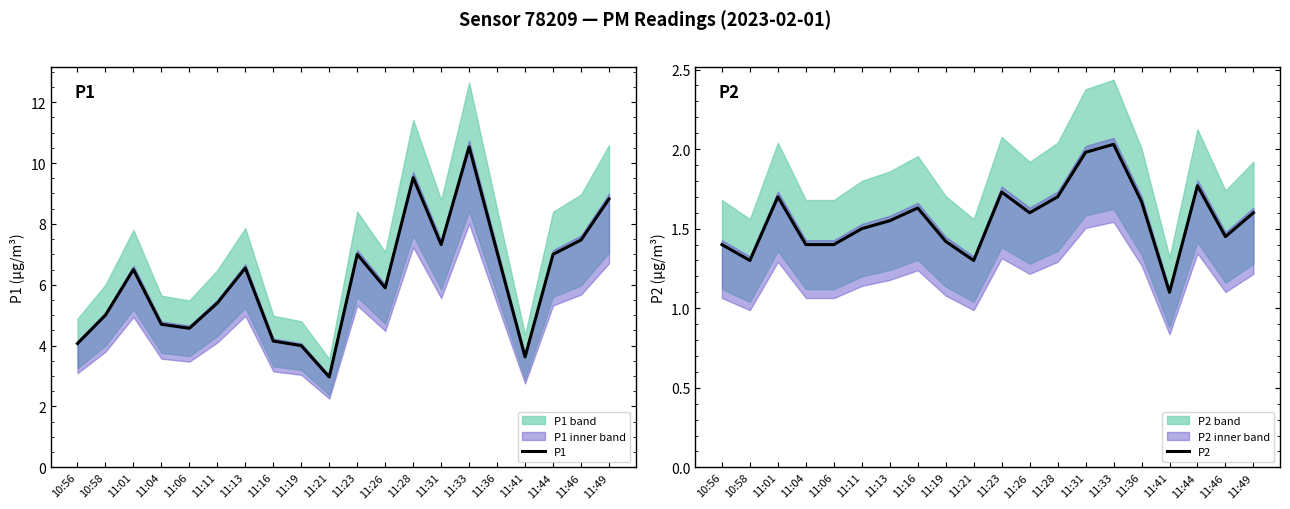

True or false: P2 and P1 cross at least once.

False